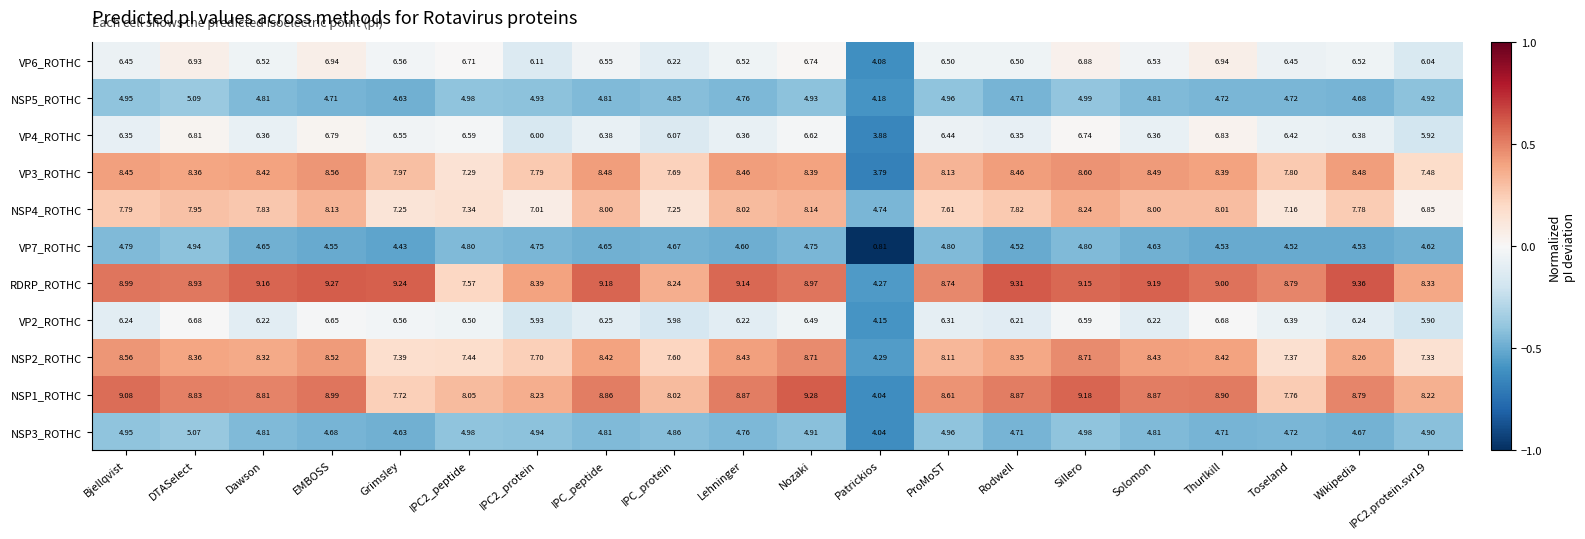

Rank the series by their maximum value, from highest to lowest.

RDRP_ROTHC, NSP1_ROTHC, NSP2_ROTHC, VP3_ROTHC, NSP4_ROTHC, VP6_ROTHC, VP4_ROTHC, VP2_ROTHC, NSP5_ROTHC, NSP3_ROTHC, VP7_ROTHC